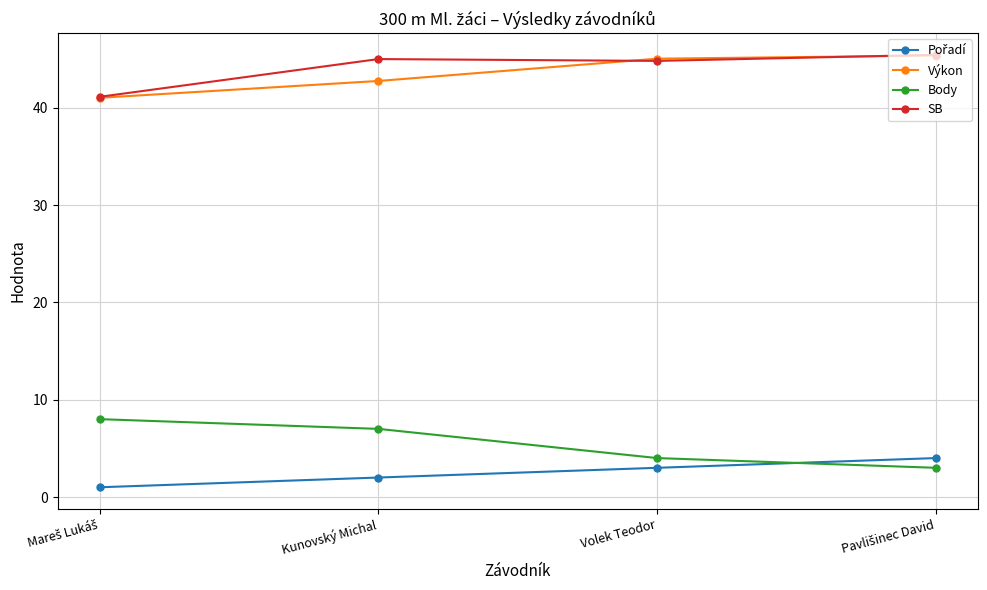

At how many categories does at least one series exceed 35?

4